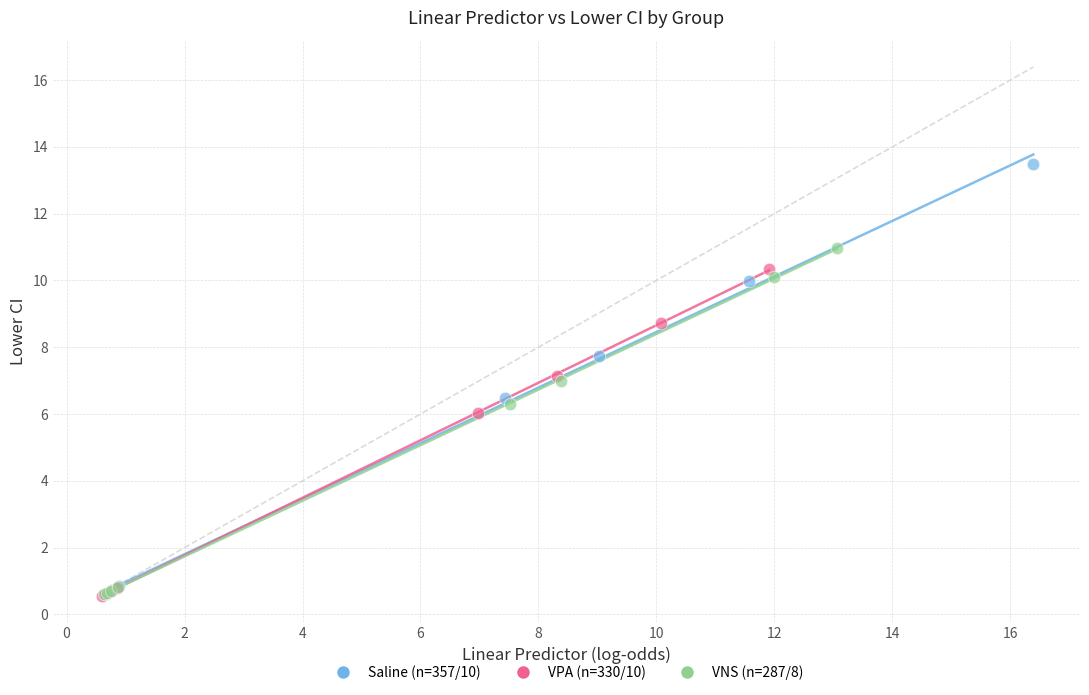

Which series reaches the maximum Y coordinate?

Saline (n=357/10)